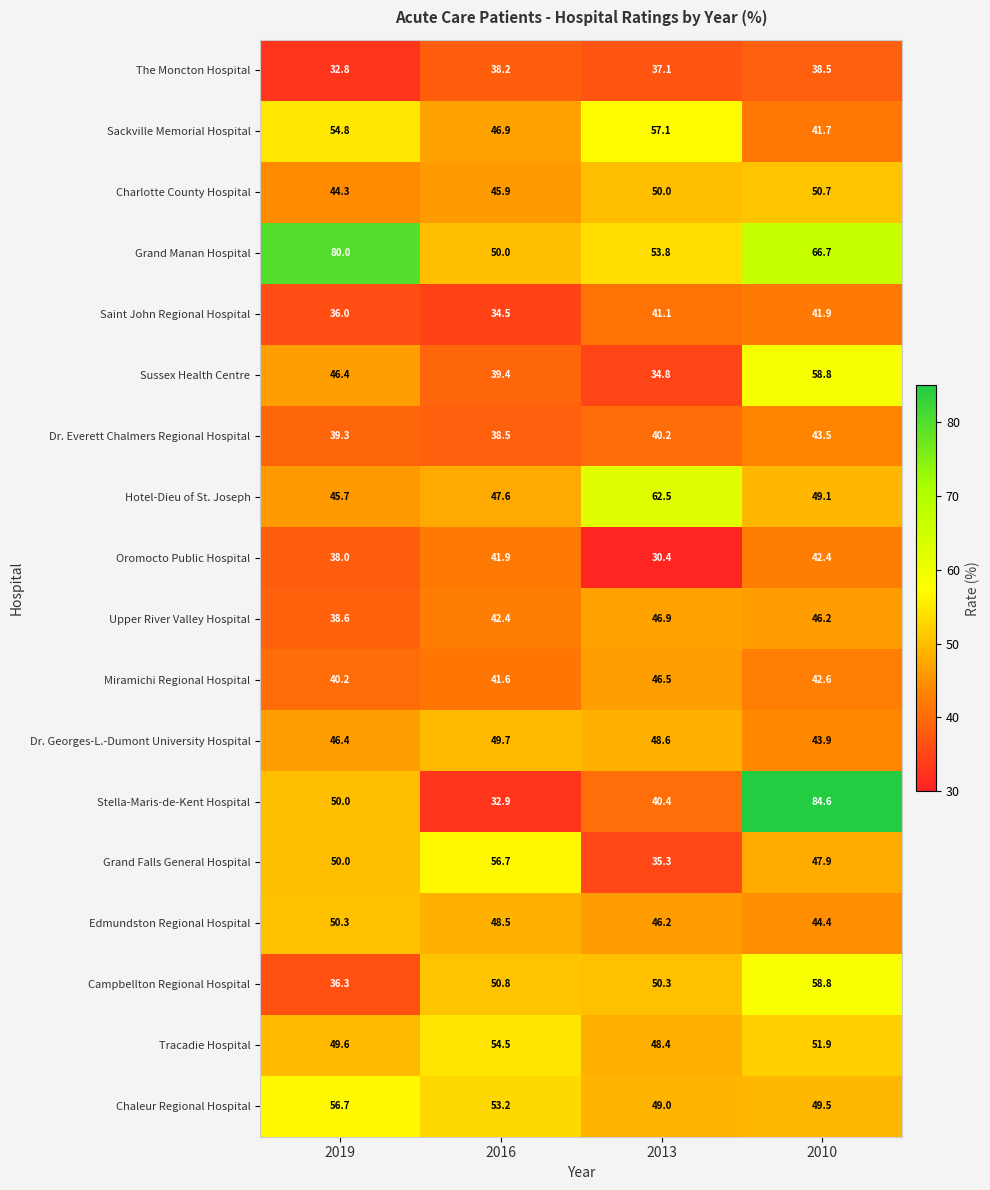

At which category is the sum across all series the highest?

2010